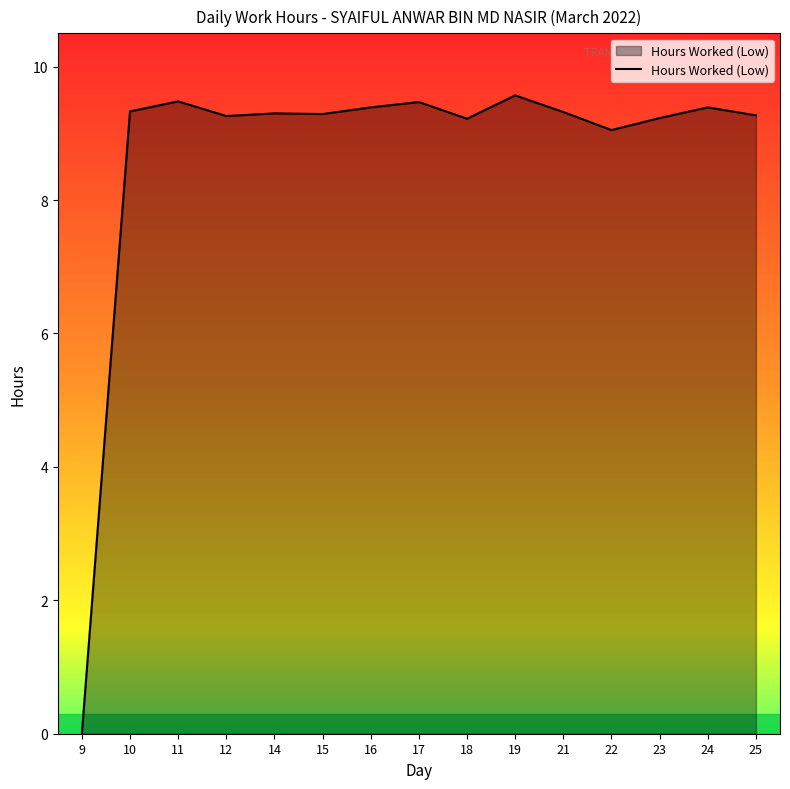

How many distinct data groups are displayed?

1